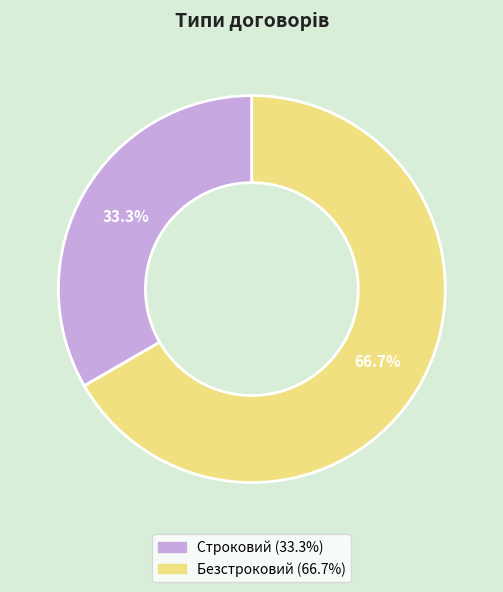

What is the ratio of the value at Безстроковий to the value at Строковий?

2.0